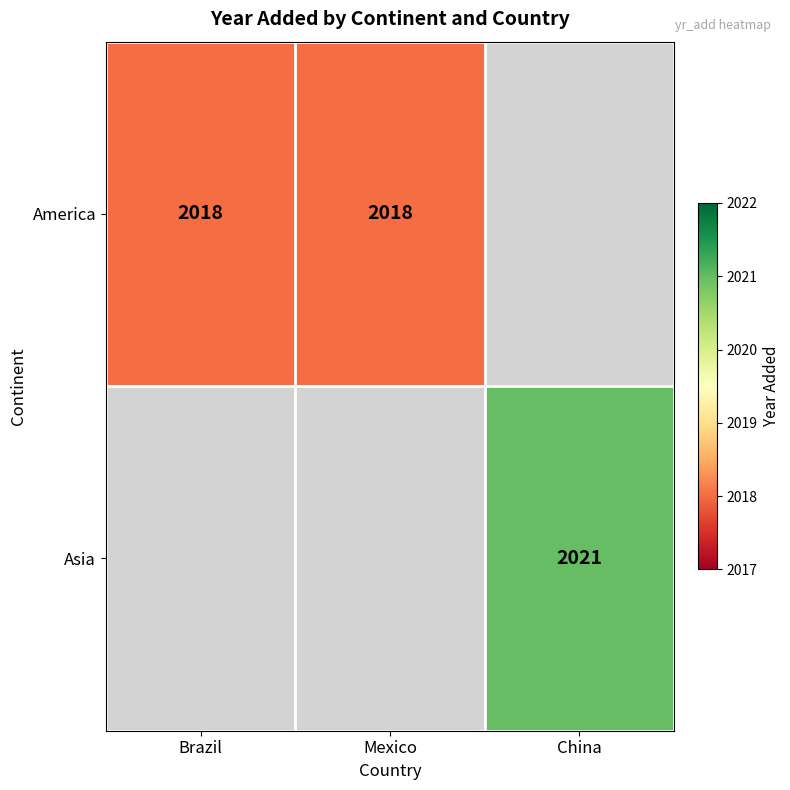

The value of America at Mexico is 2798. True or false?

False